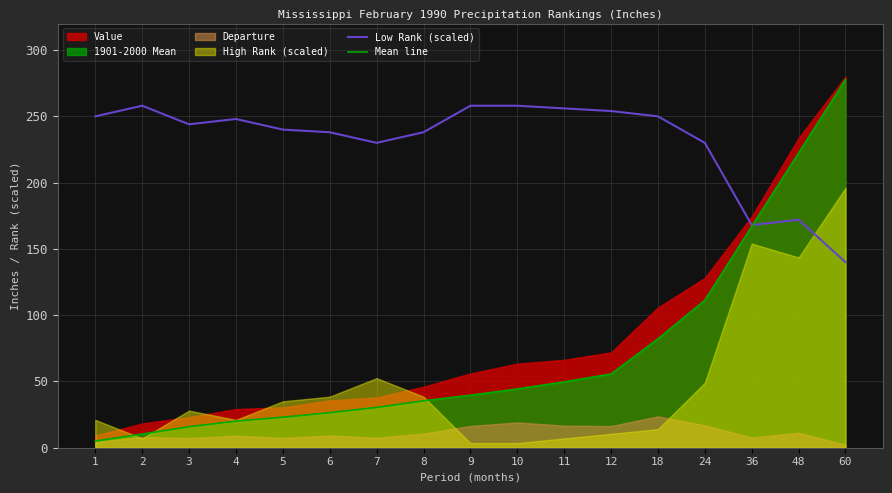

Rank the categories by Low Rank (scaled) value from lowest to highest.

60, 36, 48, 7, 24, 6, 8, 5, 3, 4, 1, 18, 12, 11, 2, 9, 10